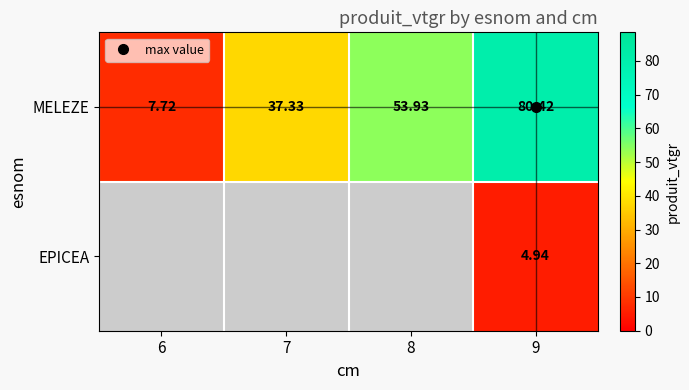

True or false: MELEZE has a value of 80.4 at 9.

True